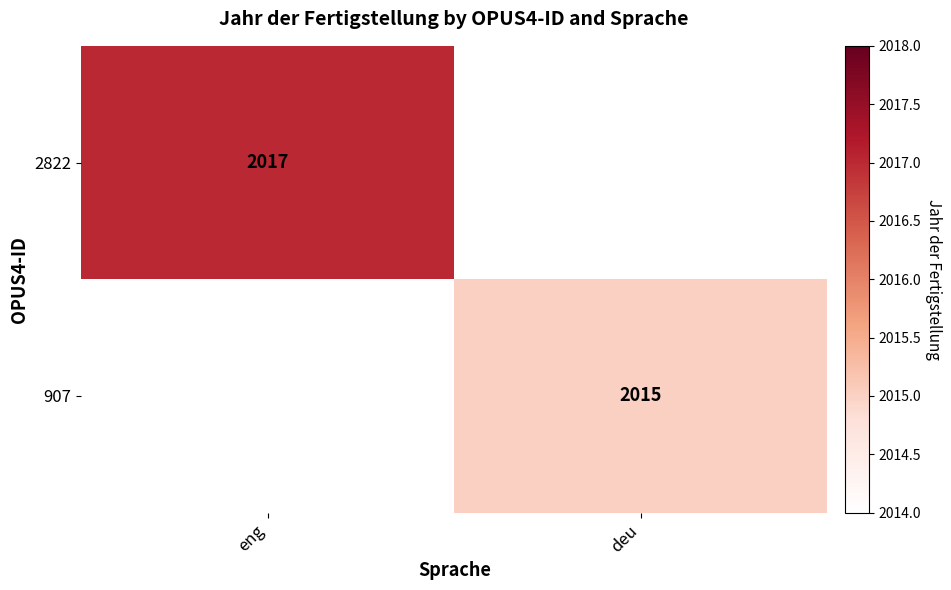

True or false: 2822 has a value of 2017 at eng.

True